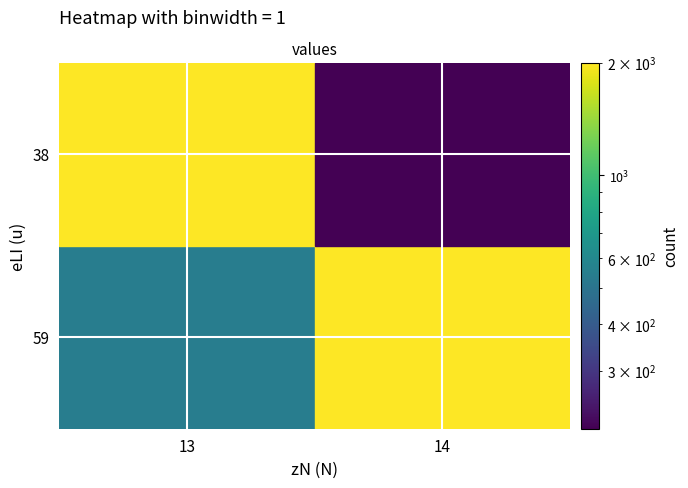

What is the sum of the 13 values at 59 and 38?

2540